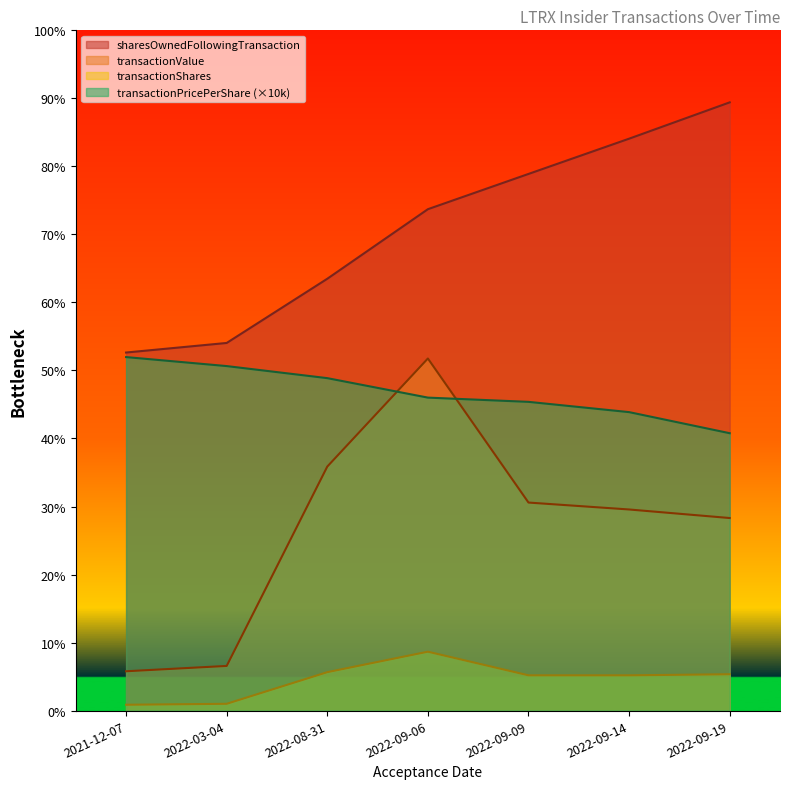

Is the value of transactionShares at 2021-12-07 greater than the value of sharesOwnedFollowingTransaction at 2022-03-04?

No